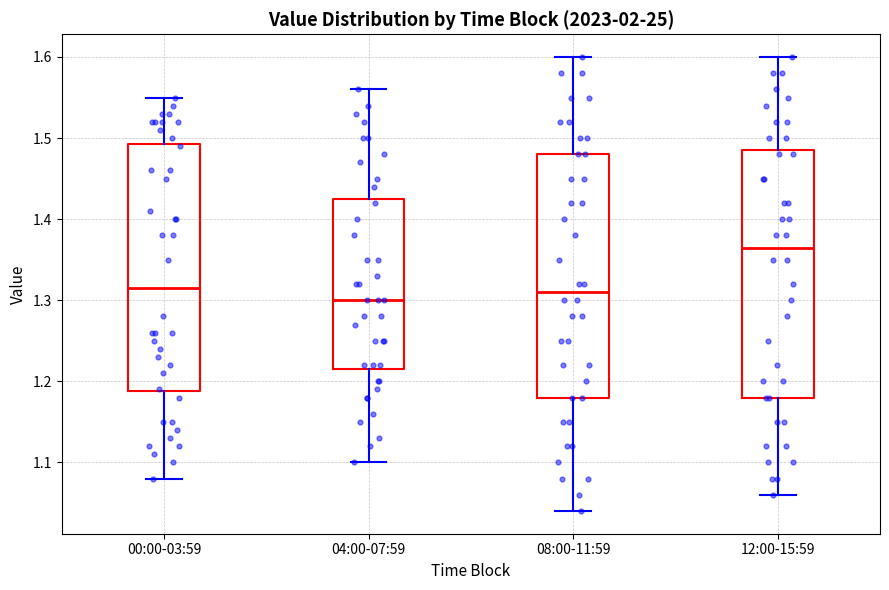

Where is the lower edge of the box for 00:00-03:59 on the y-axis? The values are not printed on the chart, so give them approximately, as read against the axis.

1.19